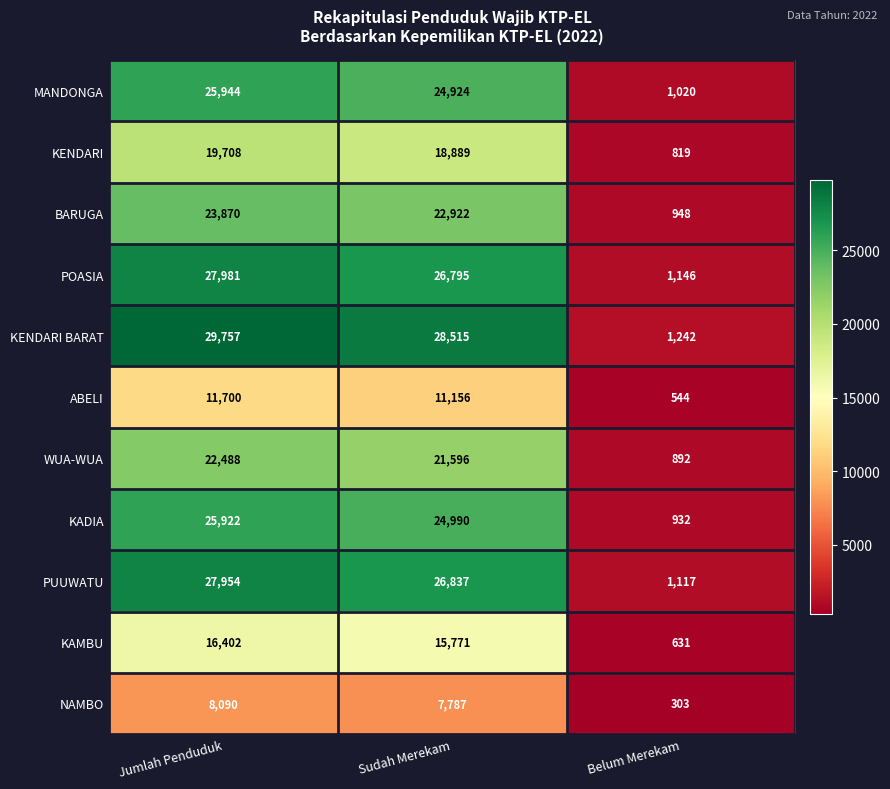

The PUUWATU series shows 1117 at Belum Merekam. True or false?

True